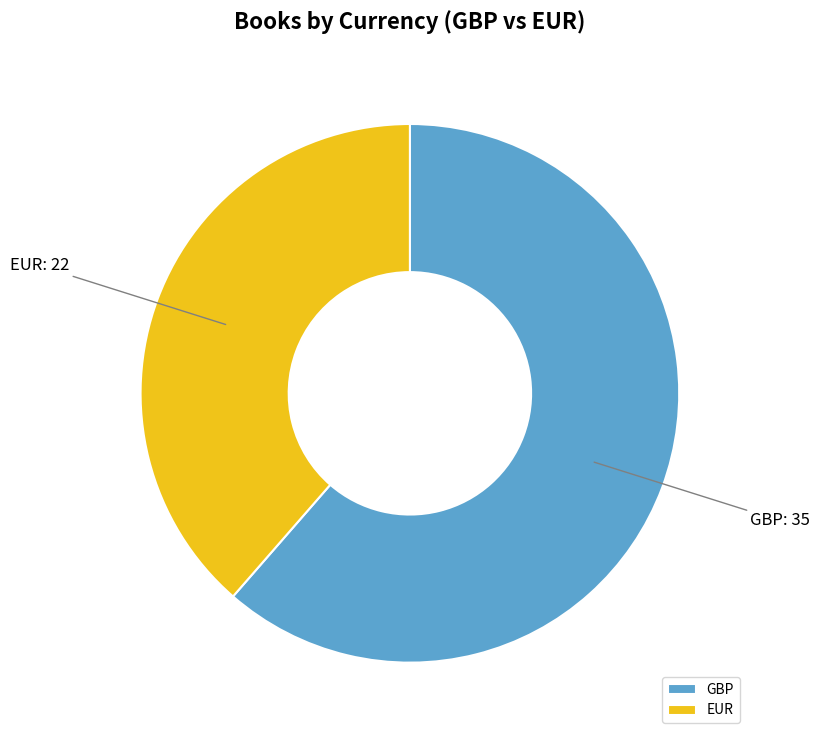

Rank the categories by value from highest to lowest.

GBP, EUR